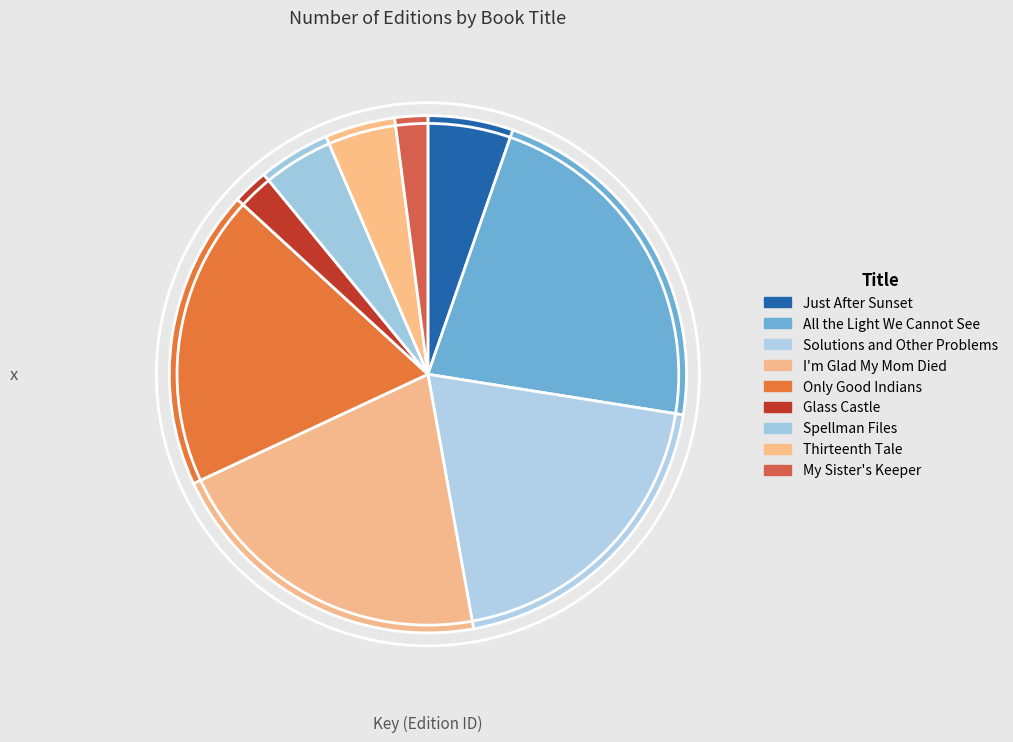

What is the change in value from Solutions and Other Problems to I'm Glad My Mom Died?

+10823166